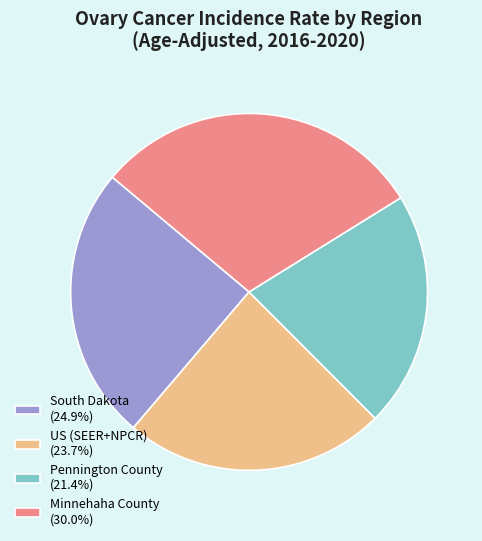

Does South Dakota (24.9%) account for over 50% of the chart?

No